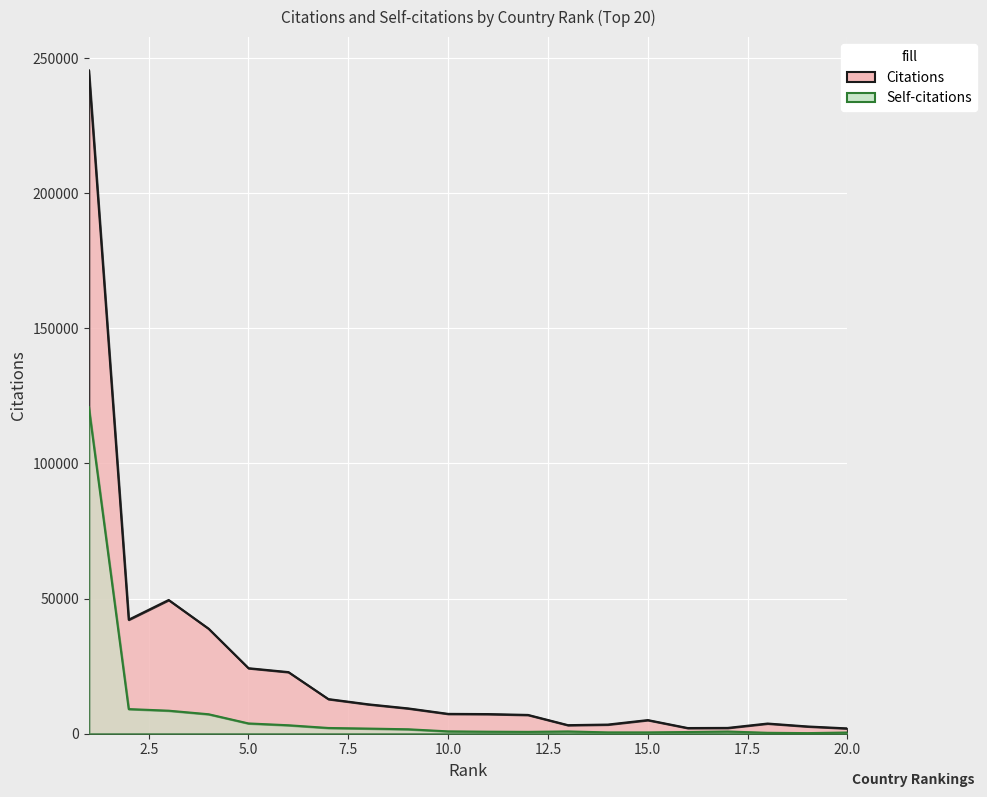

Reading left to right, extract all data points from this chart.

Citations: 245471	42193	49481	38872	24240	22801	12816	10882	9365	7345	7273	6955	3174	3389	5047	2106	2152	3769	2687	1966
Self-citations: 120871	9118	8523	7205	3803	3131	2125	1902	1644	868	748	685	845	487	484	634	813	343	224	452